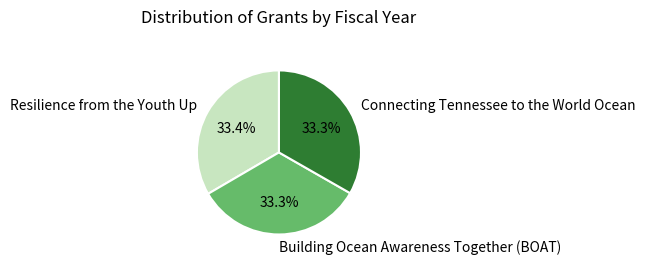

To the nearest percent, what is the combined percentage of Building Ocean Awareness Together (BOAT) and Connecting Tennessee to the World Ocean?

67%